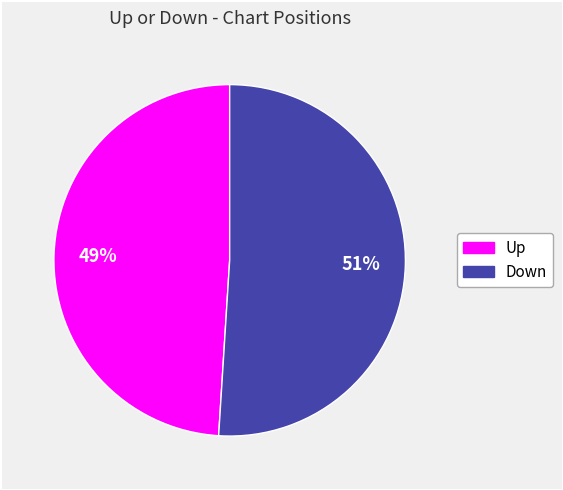

How many segments does this pie chart have?

2